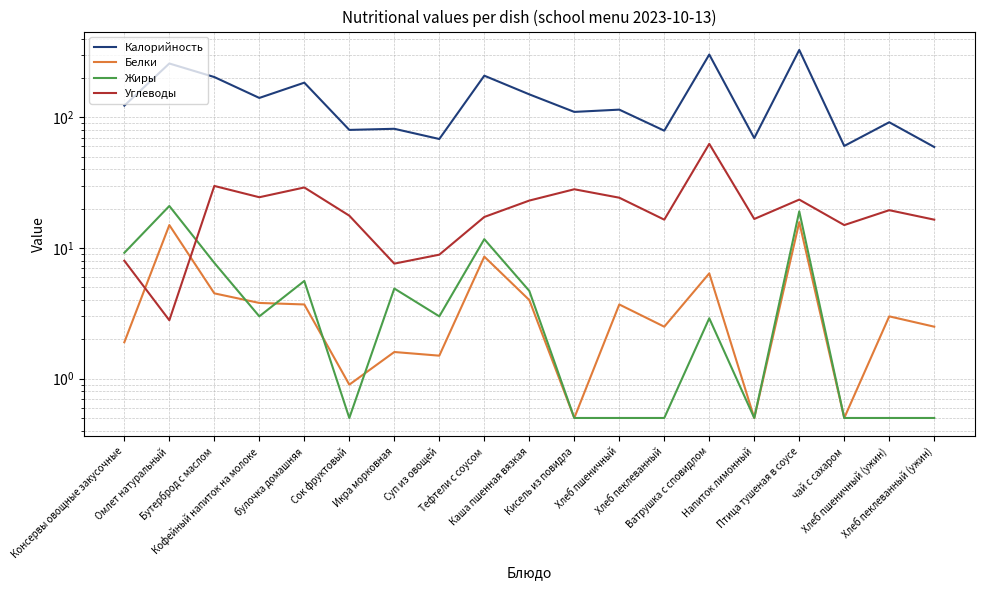

At how many categories does at least one series exceed 273?

2